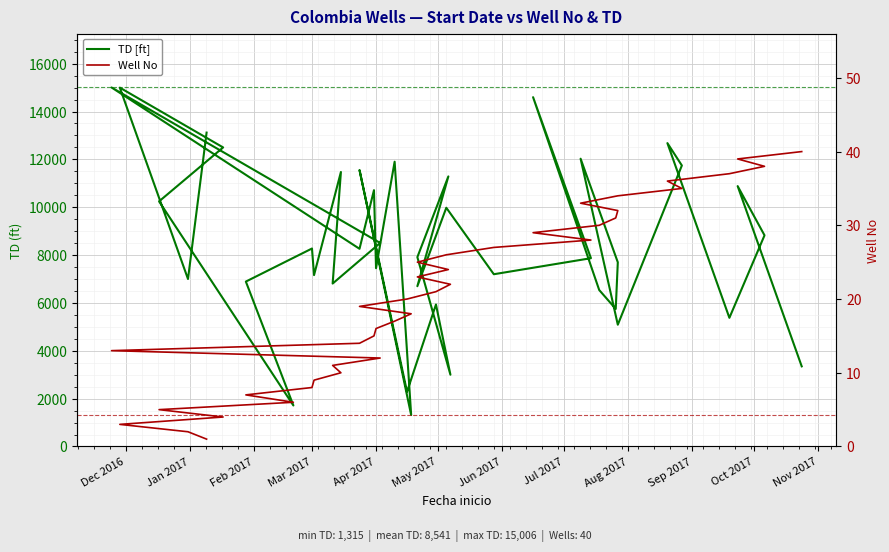

What is the maximum value for TD [ft]?

15006